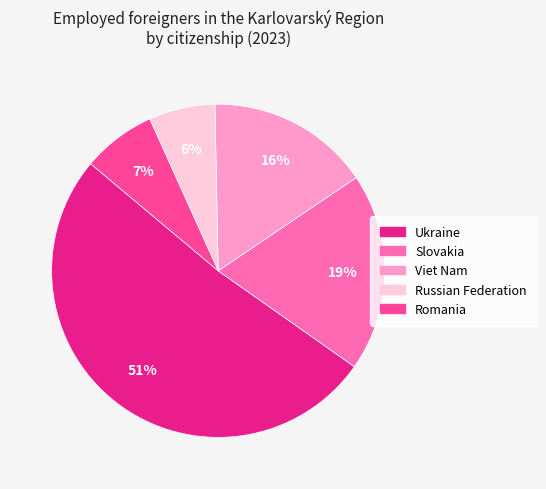

Is Viet Nam the majority of the pie?

No